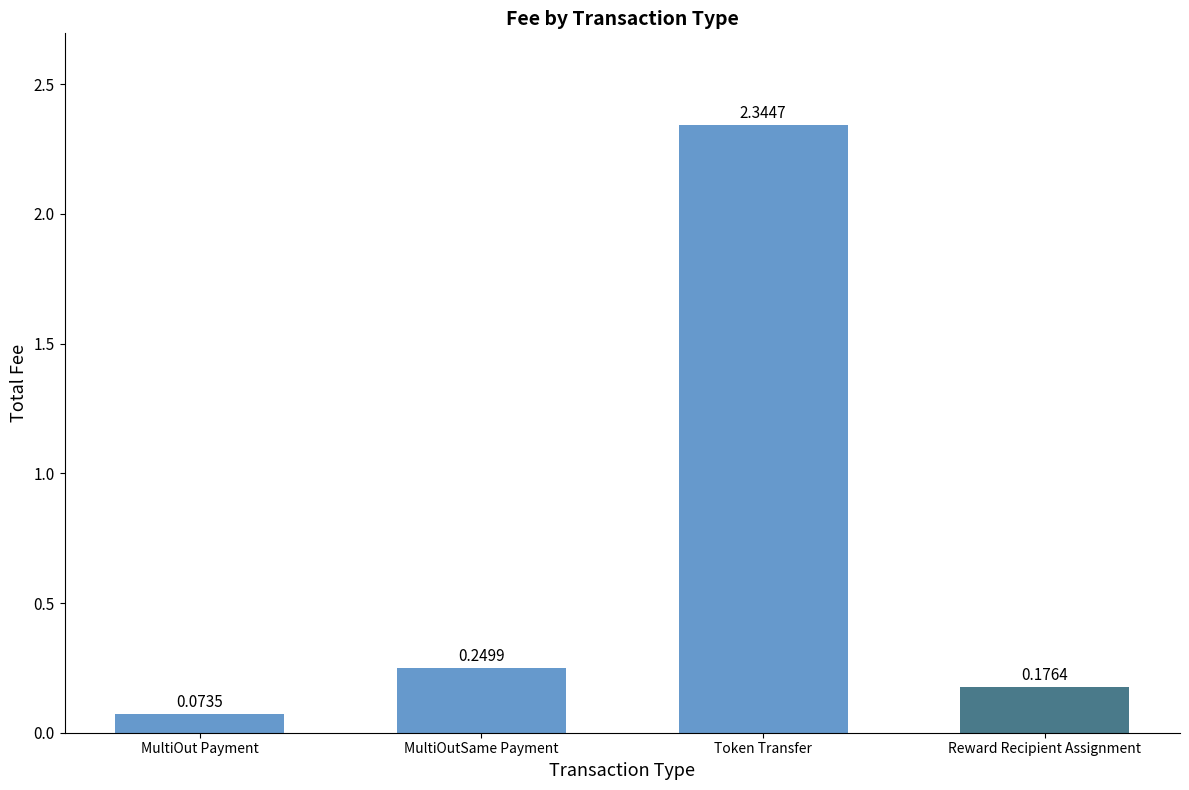

Does the chart contain any negative values?

No